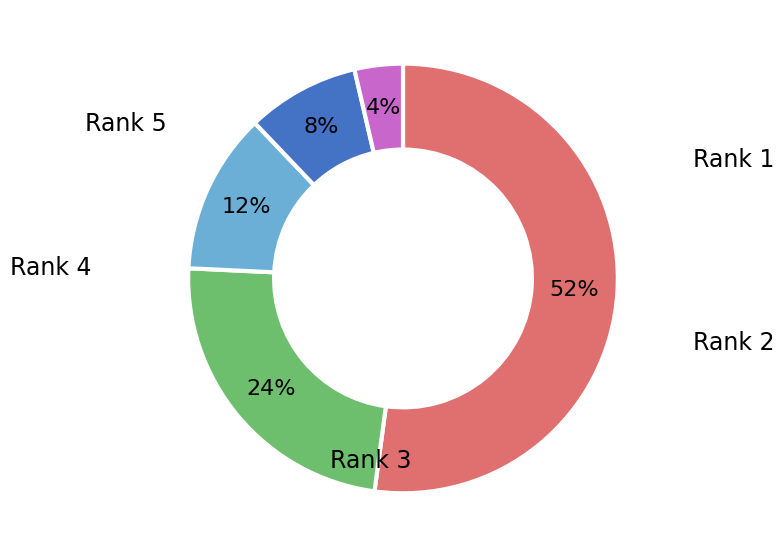

Is there any slice that represents more than half of the pie?

Yes